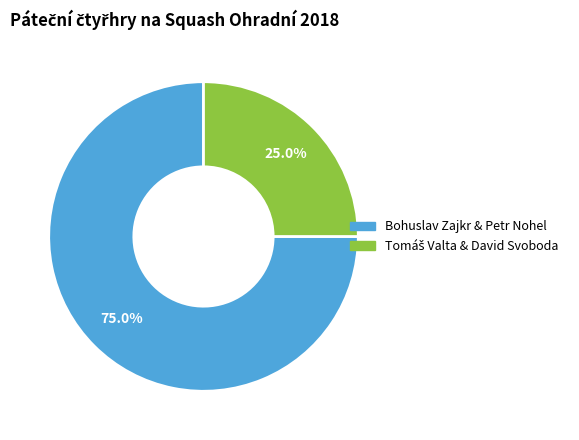

Is there any slice that represents more than half of the pie?

Yes